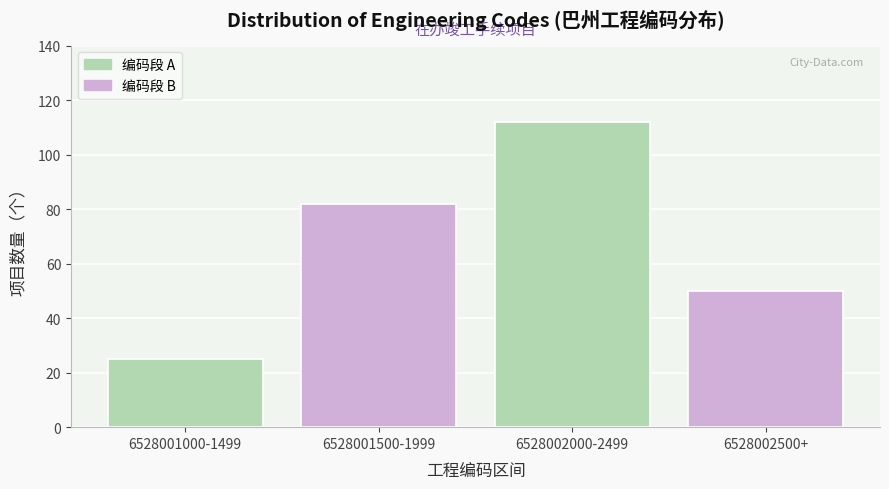

Reading left to right, list all the values displayed in this chart.

25	82	112	50